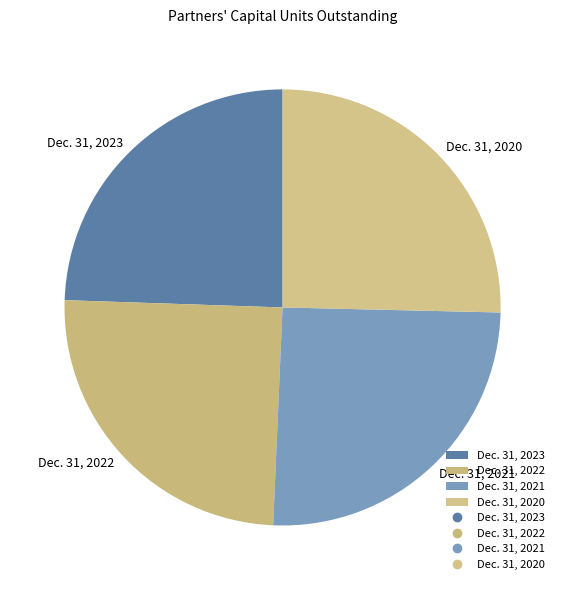

How many slices are in this pie chart?

4